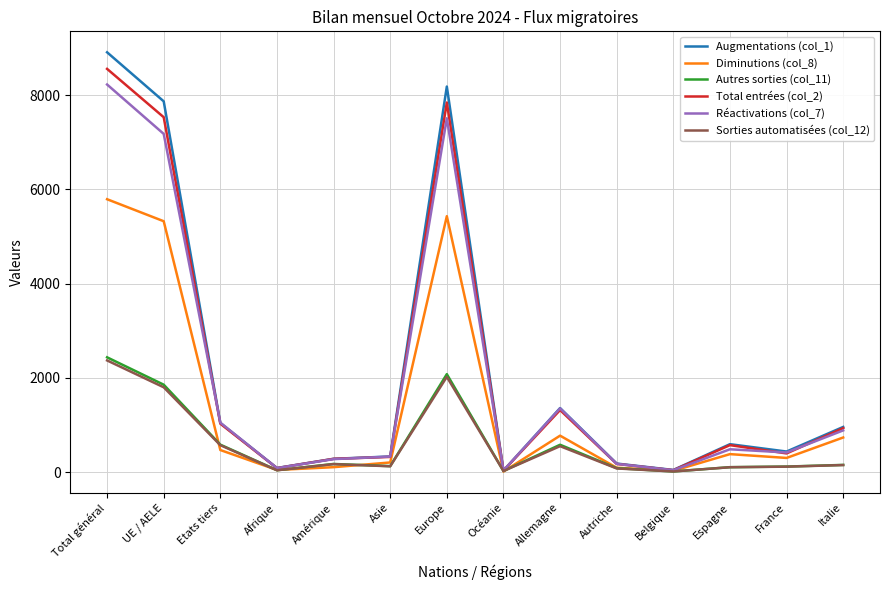

Which series has the largest total across all categories?

Augmentations (col_1)